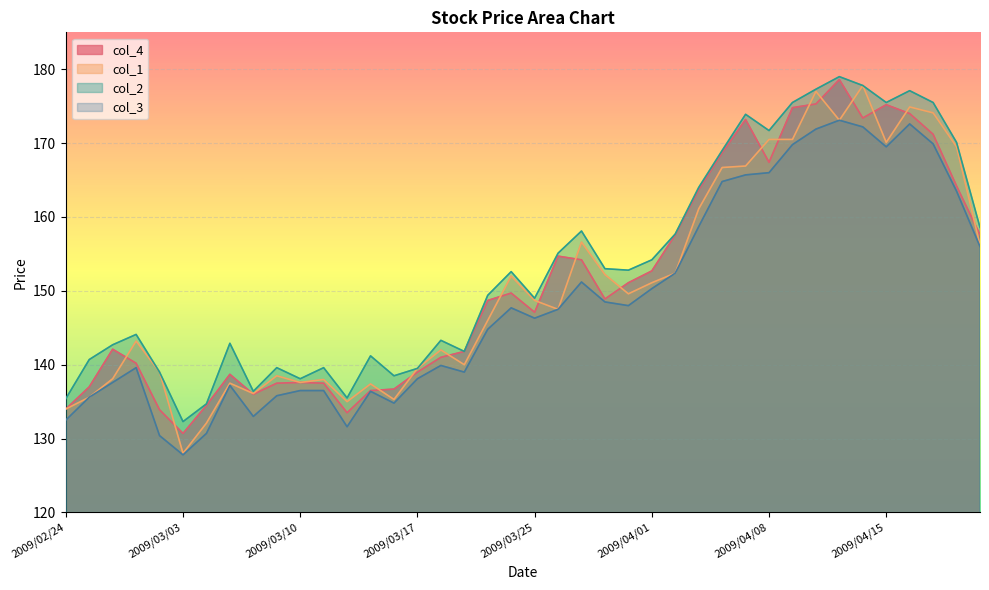

At which label does col_2 first exceed 152?

2009/03/24